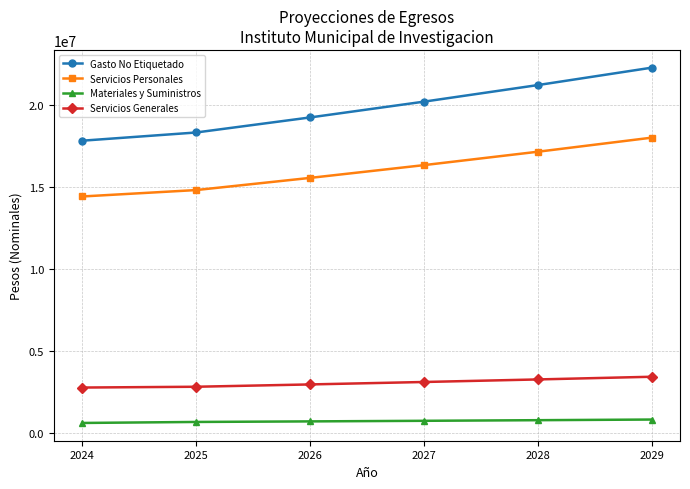

What is the highest value of the Materiales y Suministros series?

828246.0